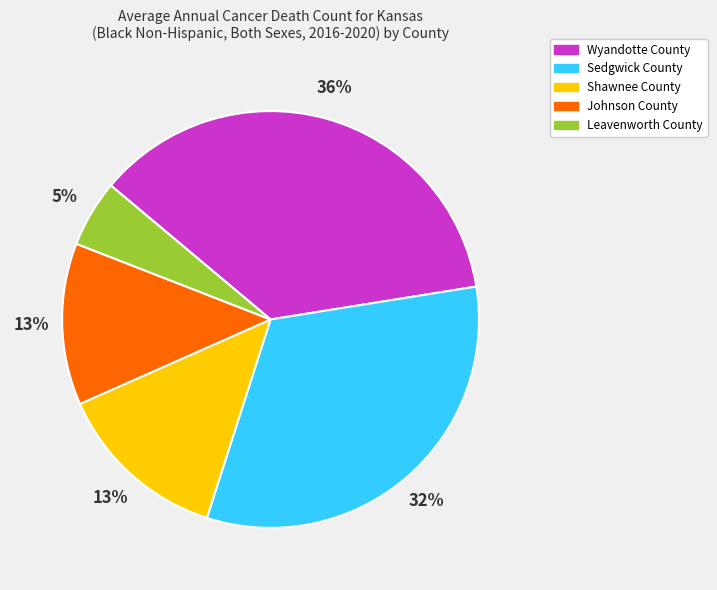

To the nearest percent, what is the difference between the Shawnee County and Wyandotte County slice percentages?

23%